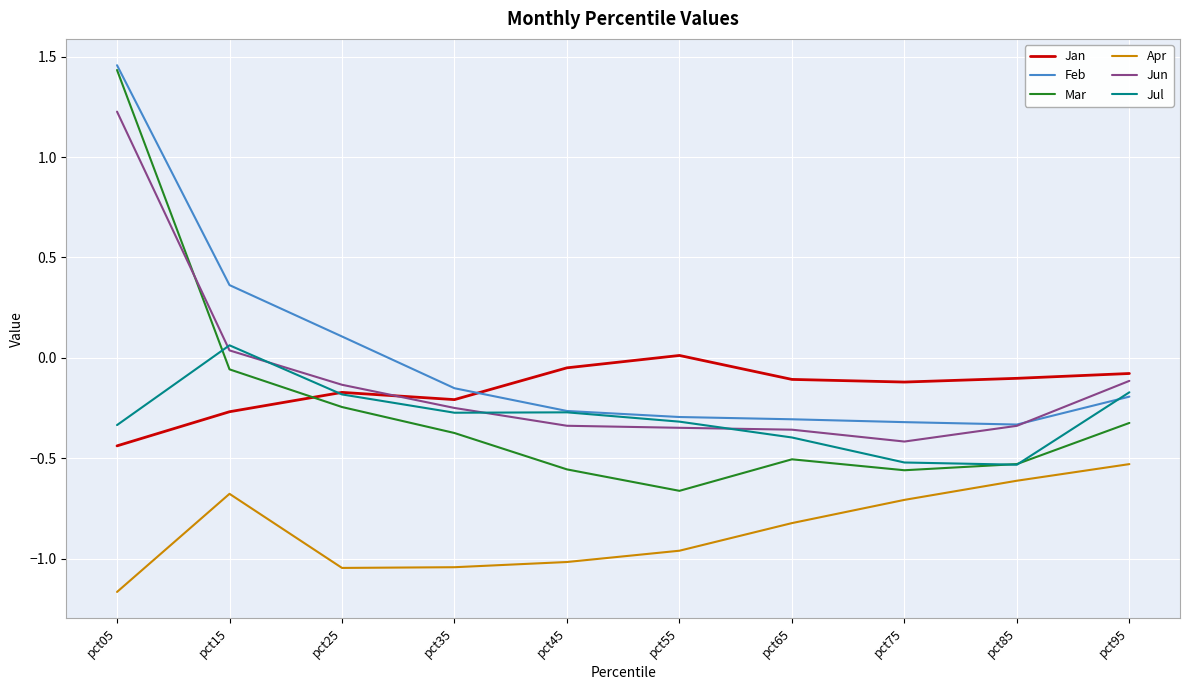

At which label does Feb reach its peak?

pct05